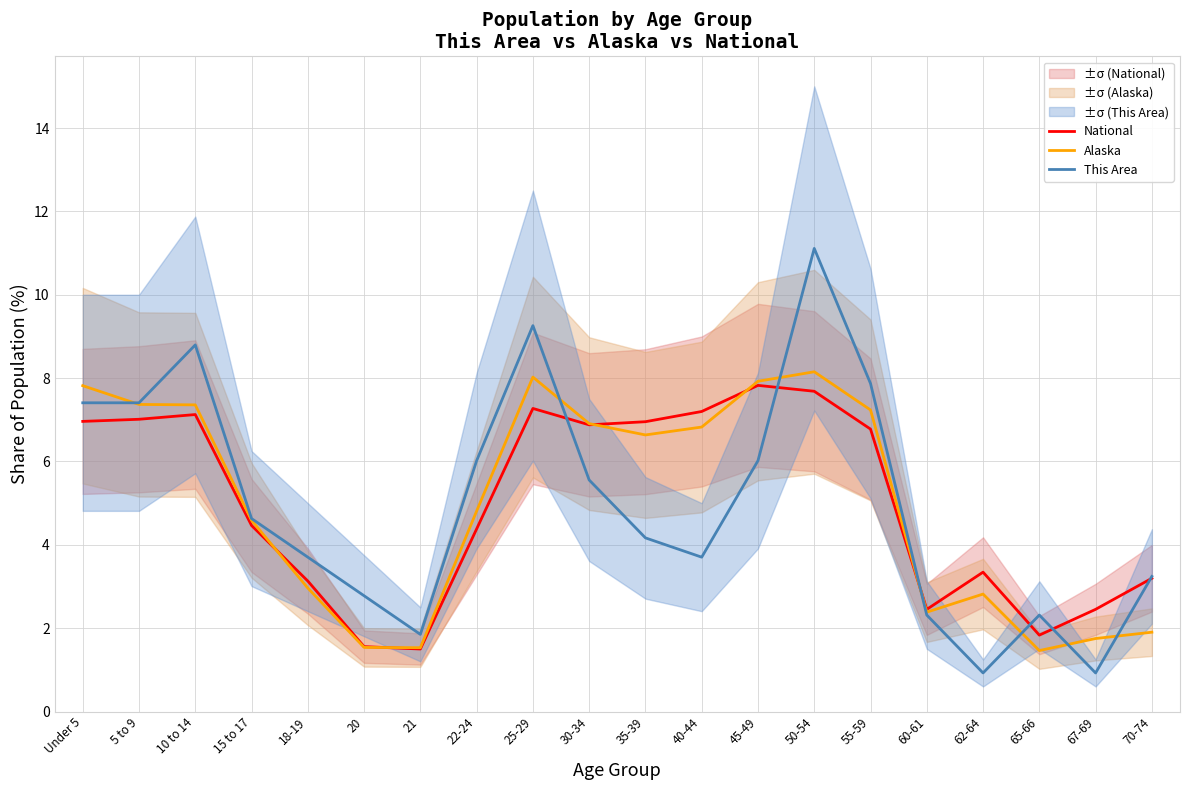

At which label does National first exceed 6?

Under 5